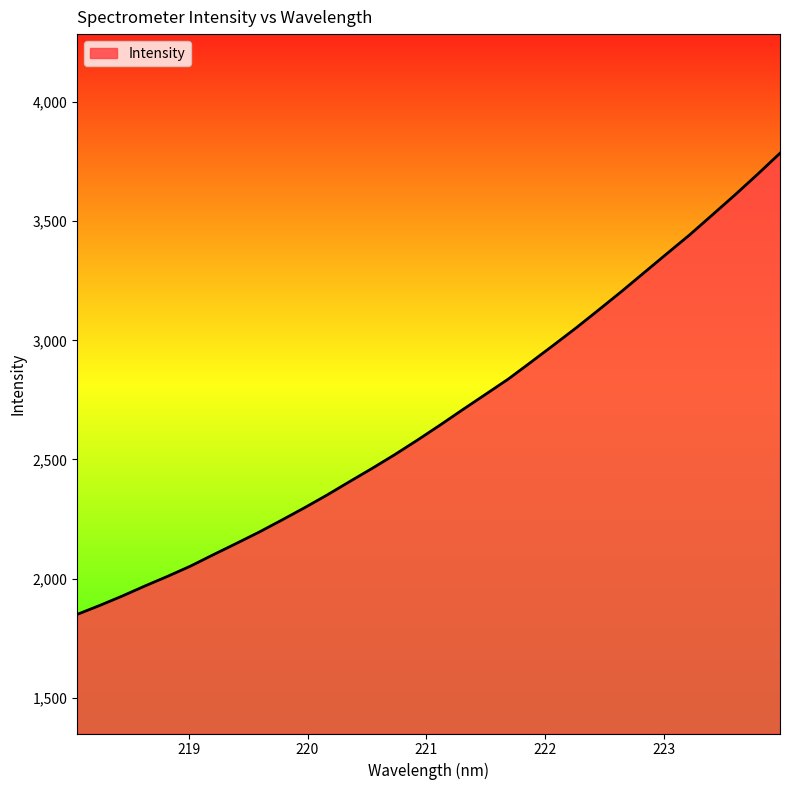

What is the smallest value displayed?

1849.5